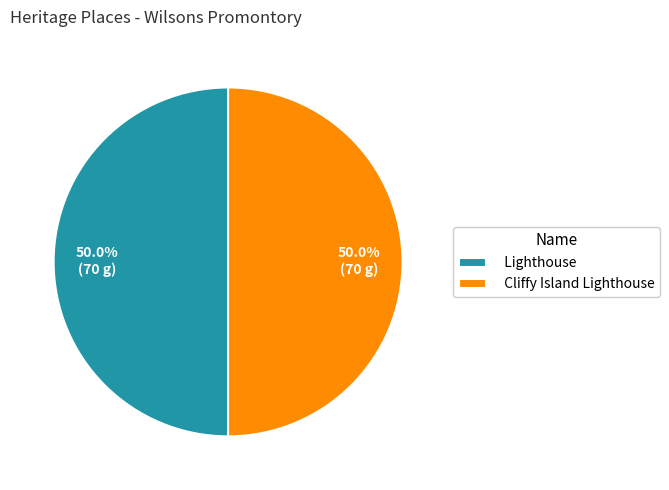

True or false: Lighthouse accounts for 44% of the total.

False